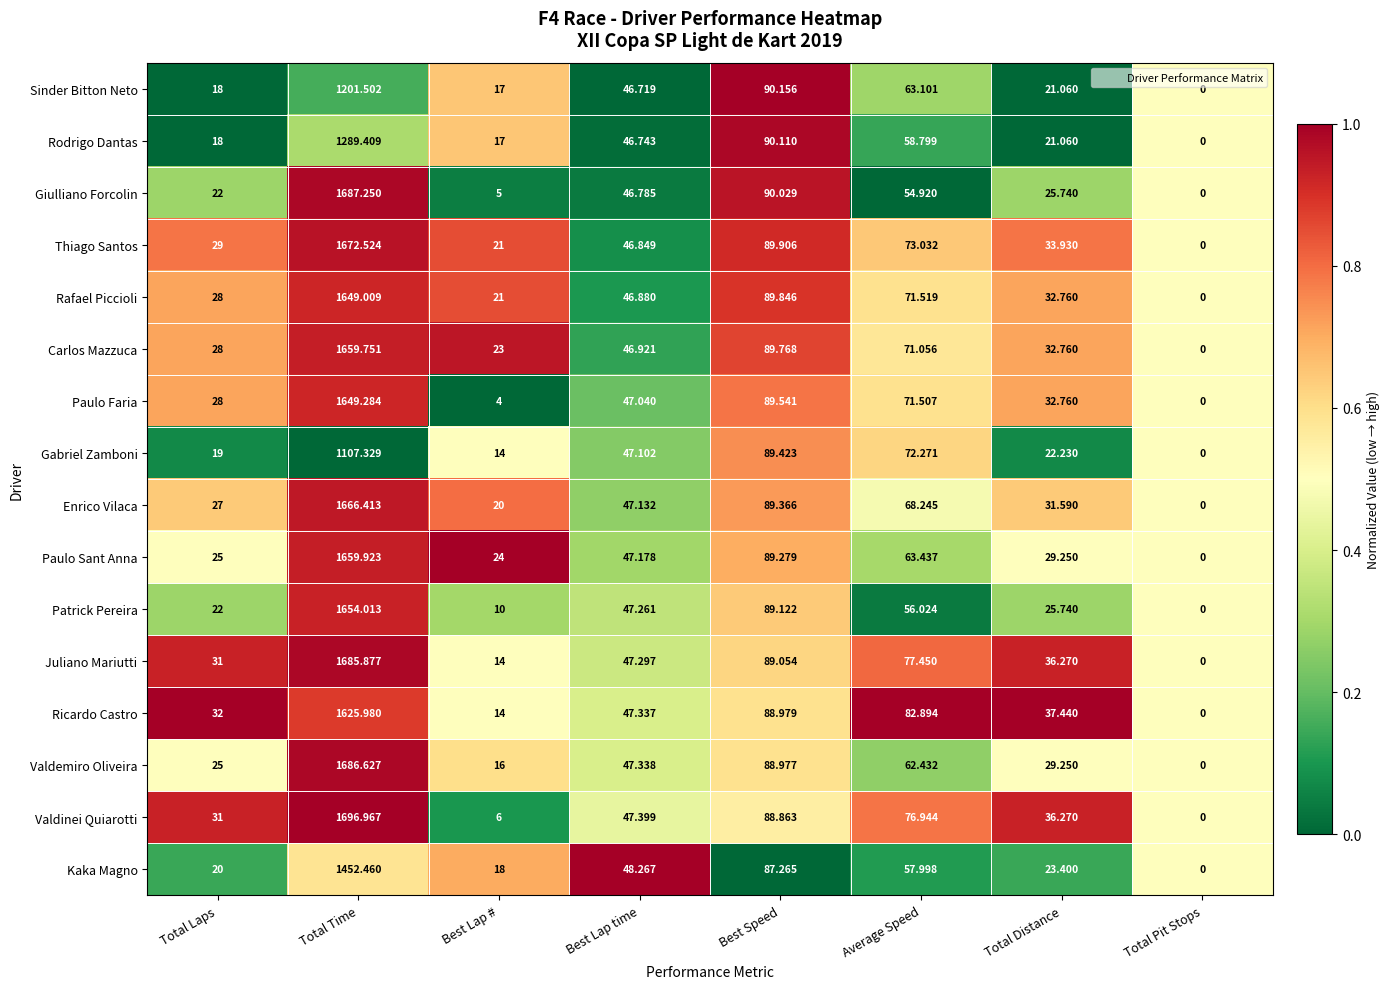

Which category has the lowest value across all series?

Total Pit Stops